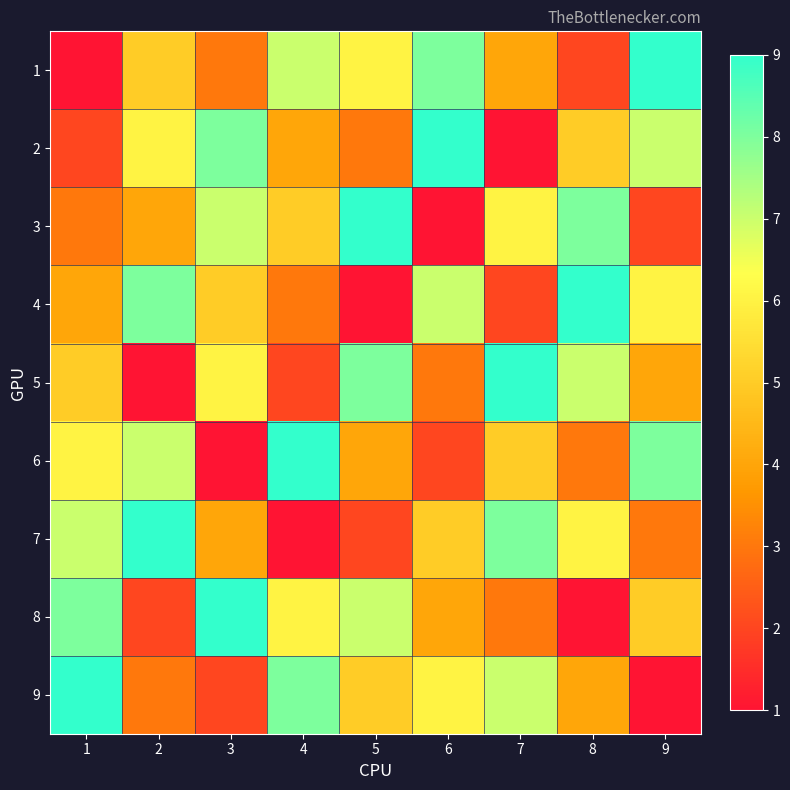

At 3, list the series in order from largest to smallest.

8, 2, 3, 5, 4, 7, 1, 9, 6